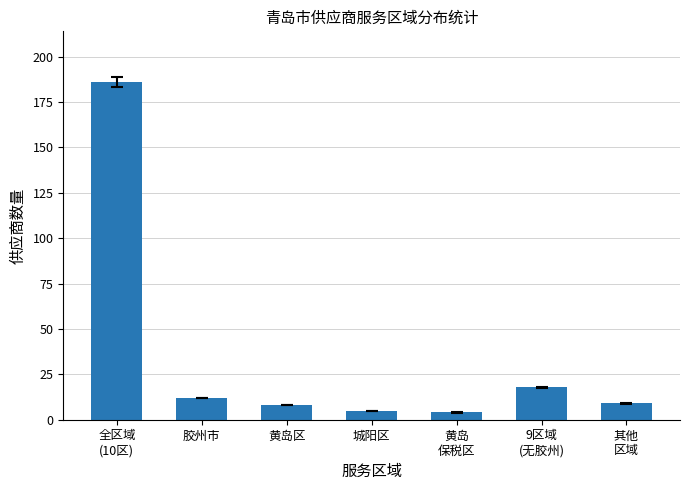

Reading right to left, transcribe all the data shown in this chart.

其他
区域=9	9区域
(无胶州)=18	黄岛
保税区=4	城阳区=5	黄岛区=8	胶州市=12	全区域
(10区)=186